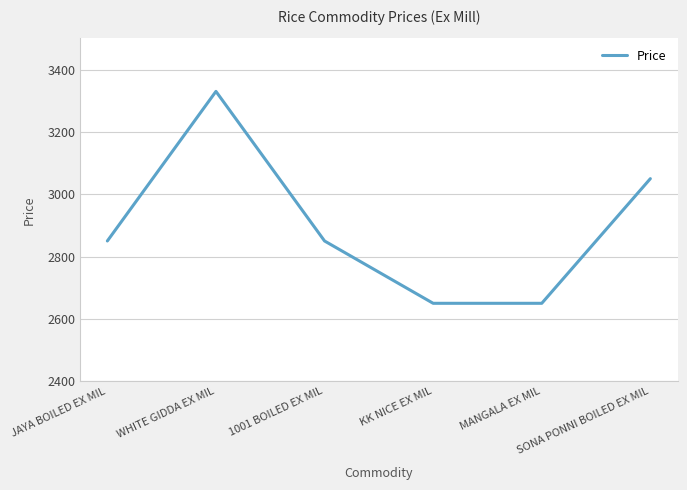

Reading left to right, what are all the values shown in this chart?

2850	3330	2850	2650	2650	3050